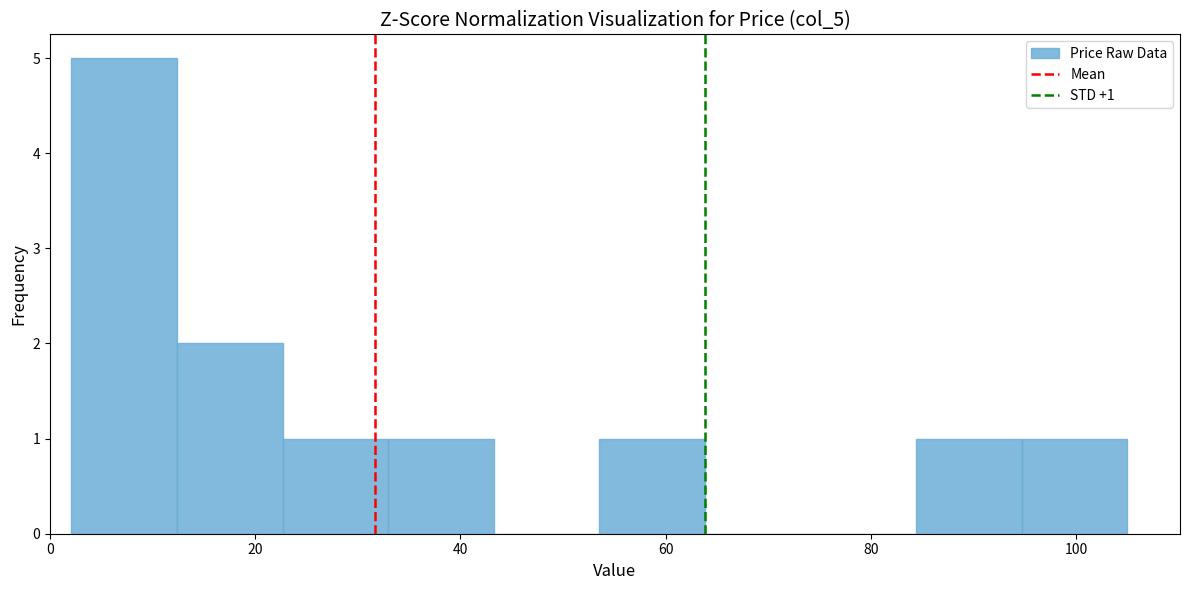

Over which range of the x-axis is the bar tallest?

2 to 12